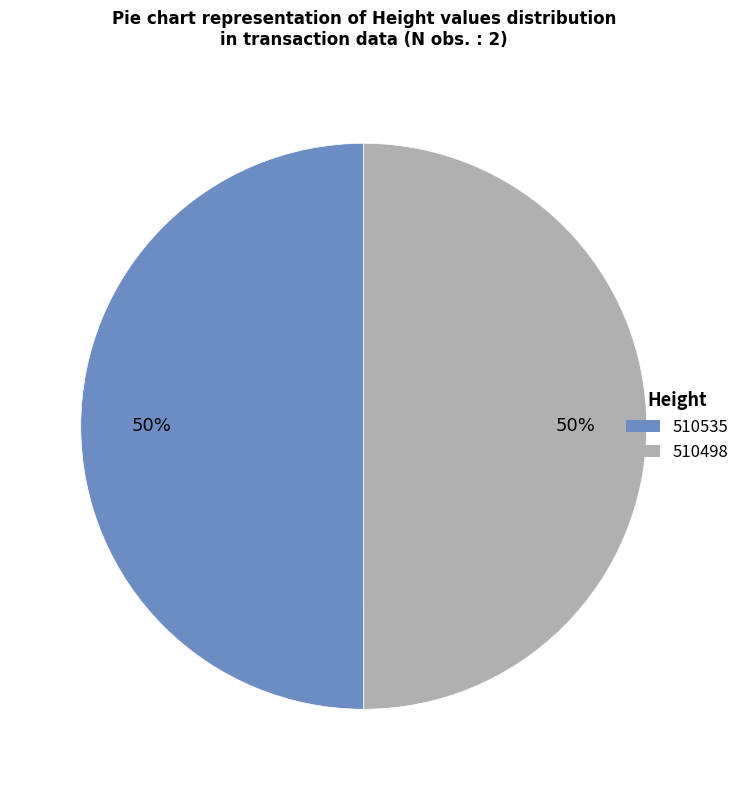

To the nearest percent, what portion does 510535 represent?

50%